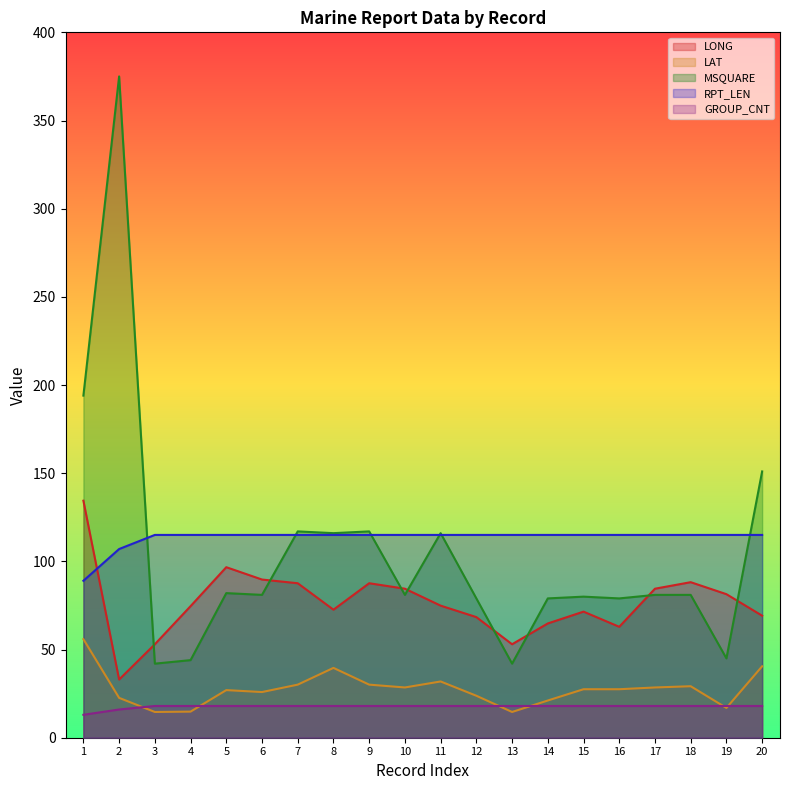

True or false: RPT_LEN and MSQUARE intersect in this chart.

True